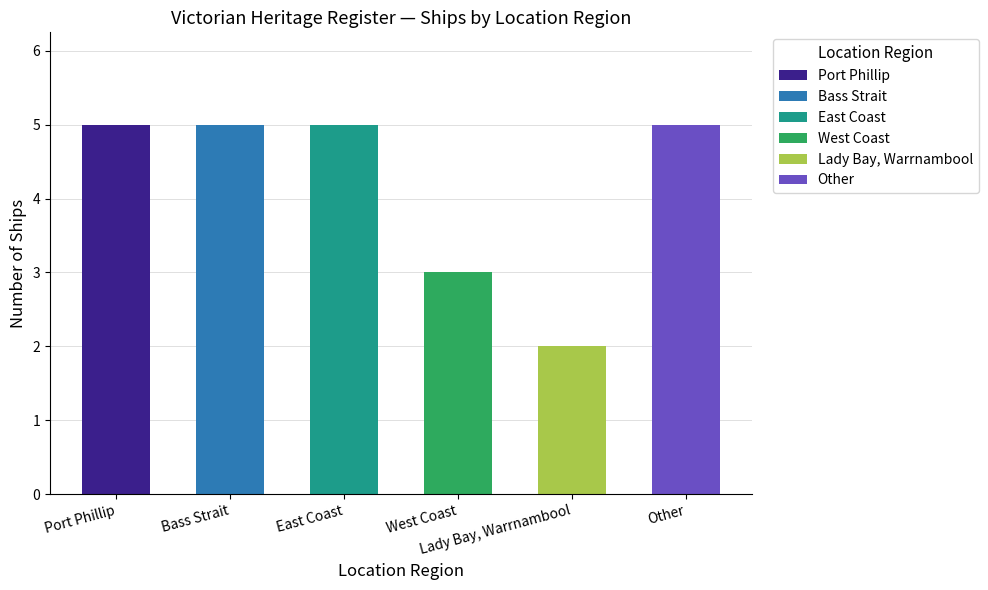

The chart shows a value of 5 at Other. True or false?

True